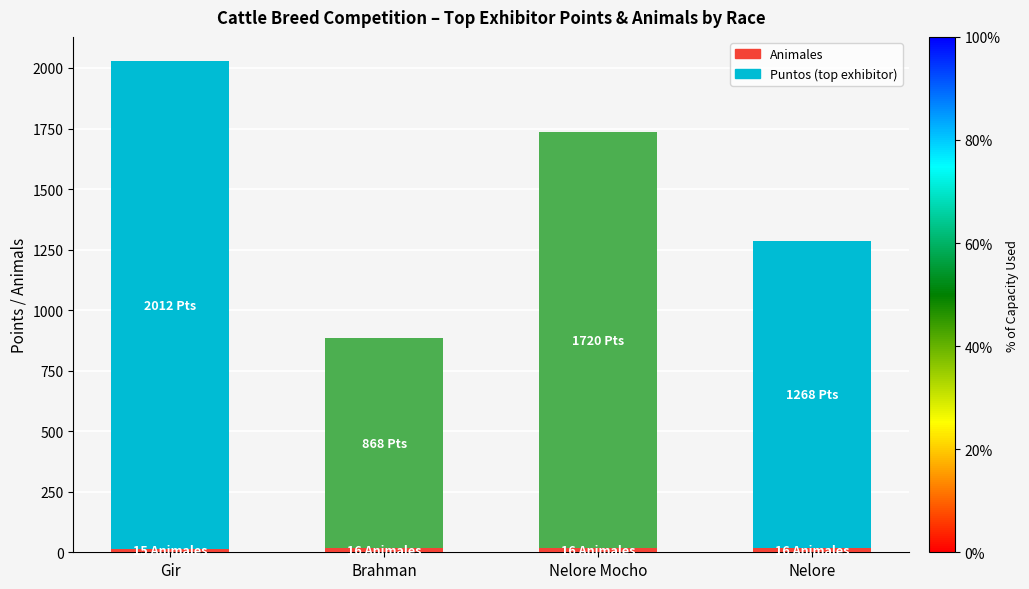

At which category is the sum across all series the highest?

Gir